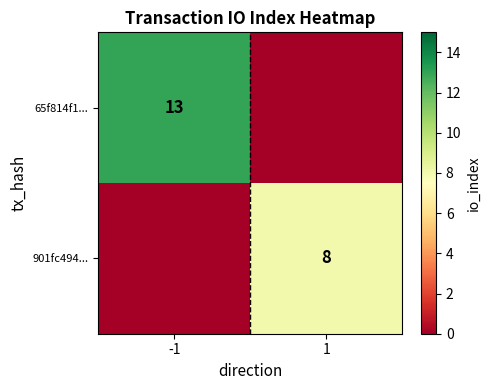

The 65f814f1... series shows 13 at -1. True or false?

True